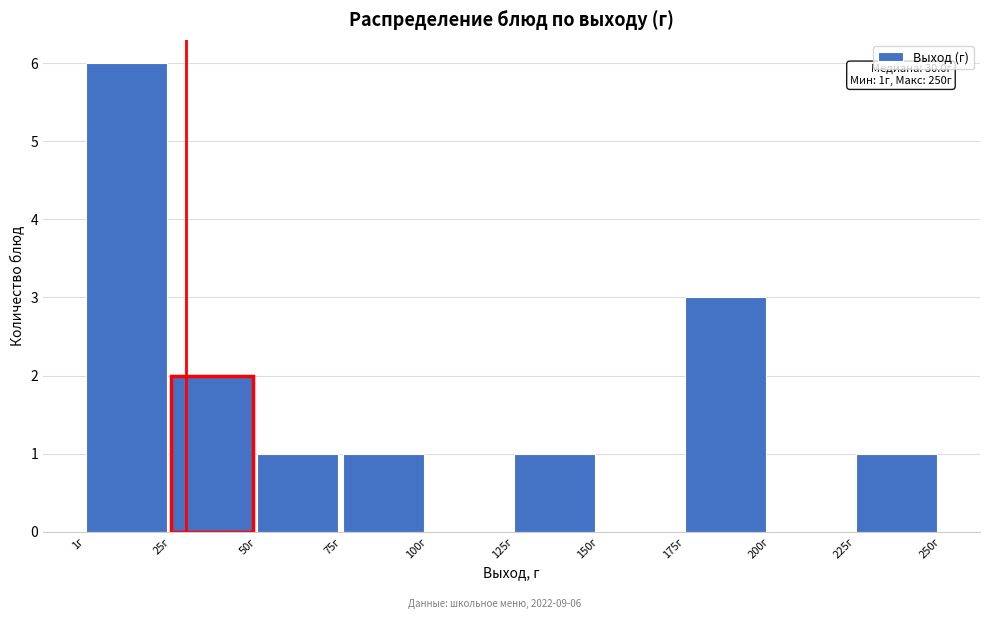

Over which range of the x-axis is the bar tallest?

0 to 25